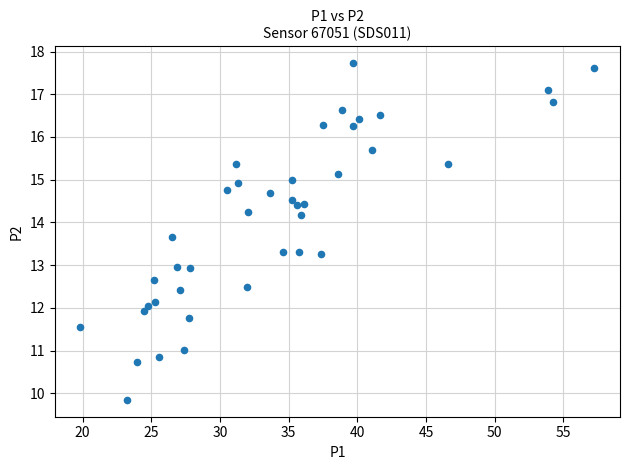

What is the range of Y values (max minus min)?

7.9